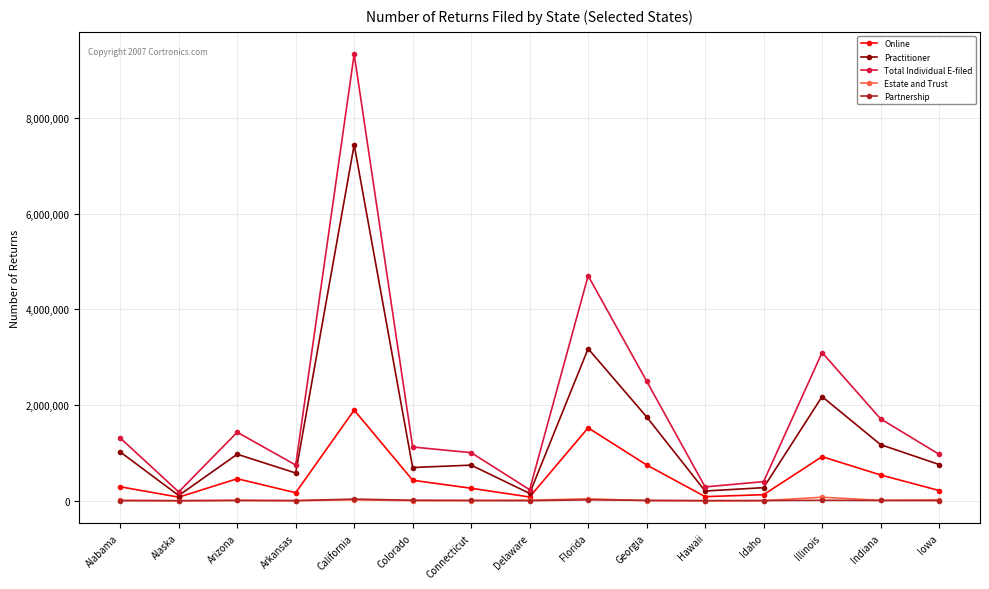

After their last crossing, which series has the higher values: Estate and Trust or Partnership?

Estate and Trust